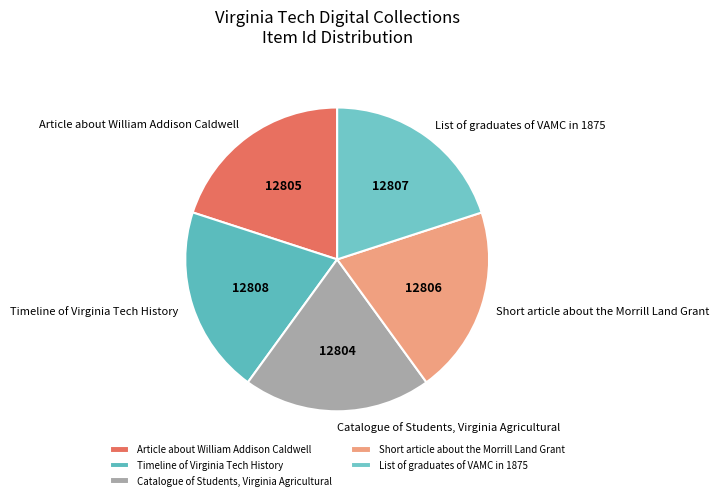

Approximately how many times larger is the value at Timeline of Virginia Tech History compared to Catalogue of Students, Virginia Agricultural?

1.0